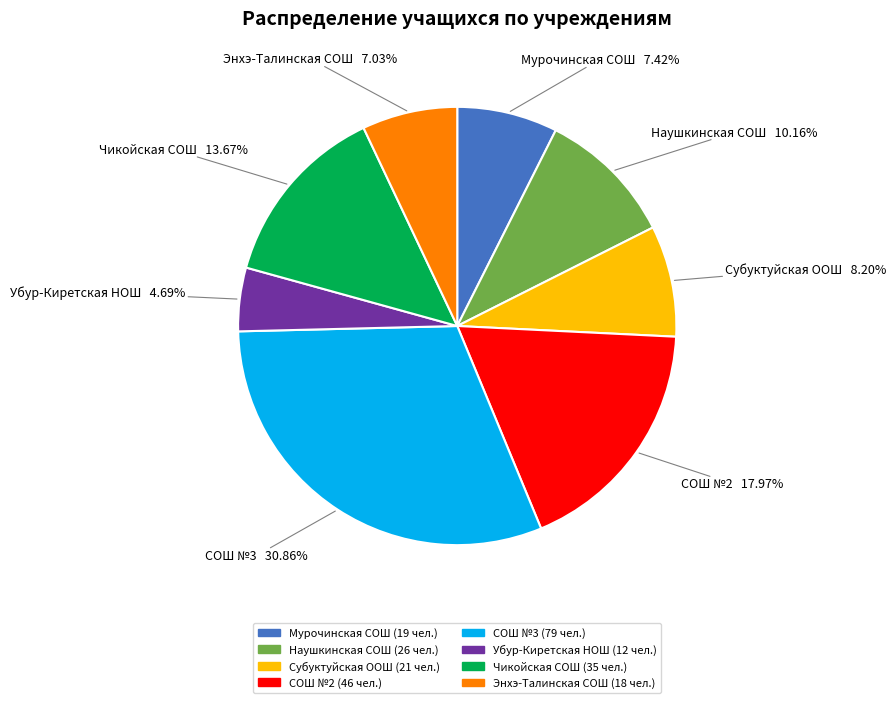

Approximately how many times larger is the value at СОШ №3 compared to Чикойская СОШ?

2.3